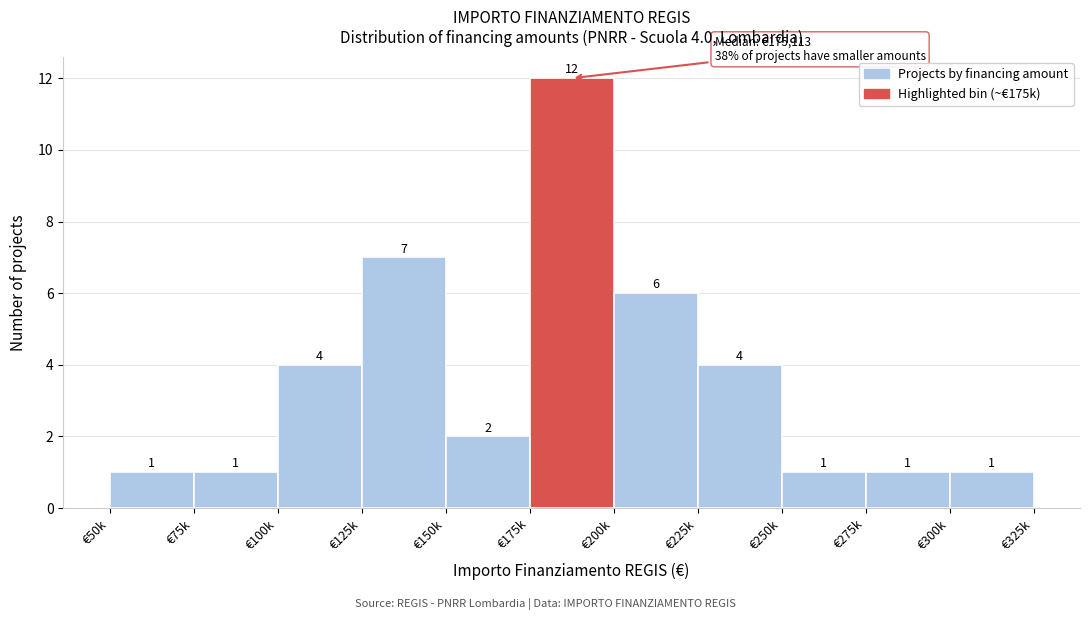

Reading left to right, what are all the values shown in this chart?

€50k=1	€75k=1	€100k=4	€125k=7	€150k=2	€175k=12	€200k=6	€225k=4	€250k=1	€275k=1	€300k=1